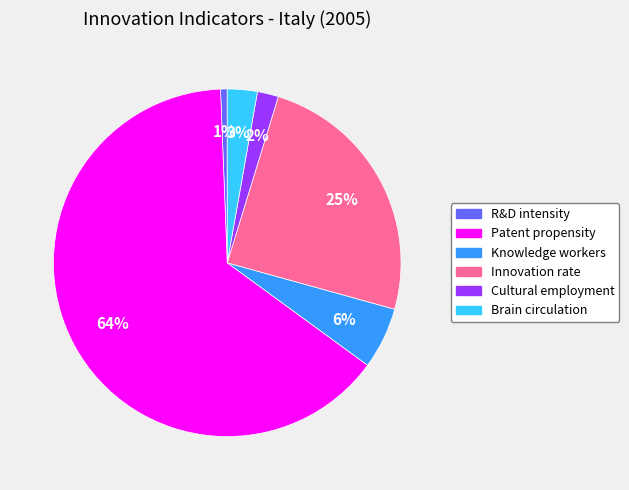

Is there any slice that represents more than half of the pie?

Yes